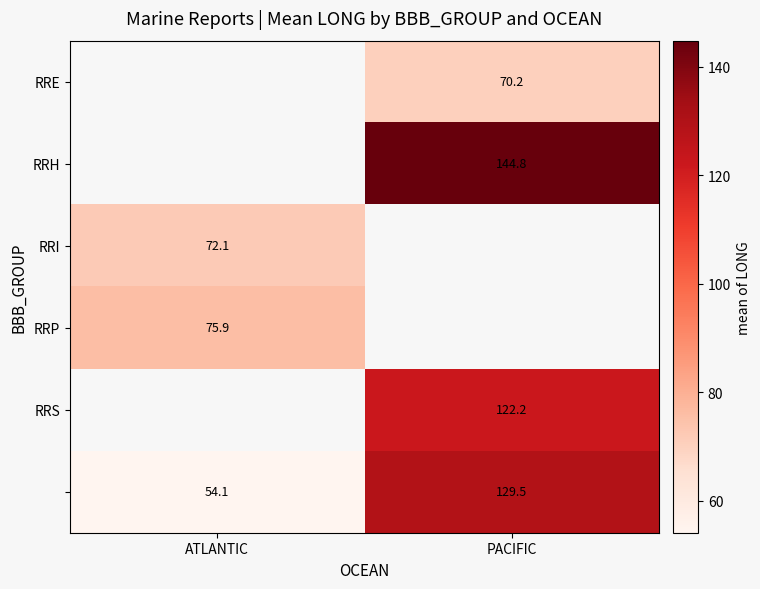

The RRP series shows 75.9 at ATLANTIC. True or false?

True